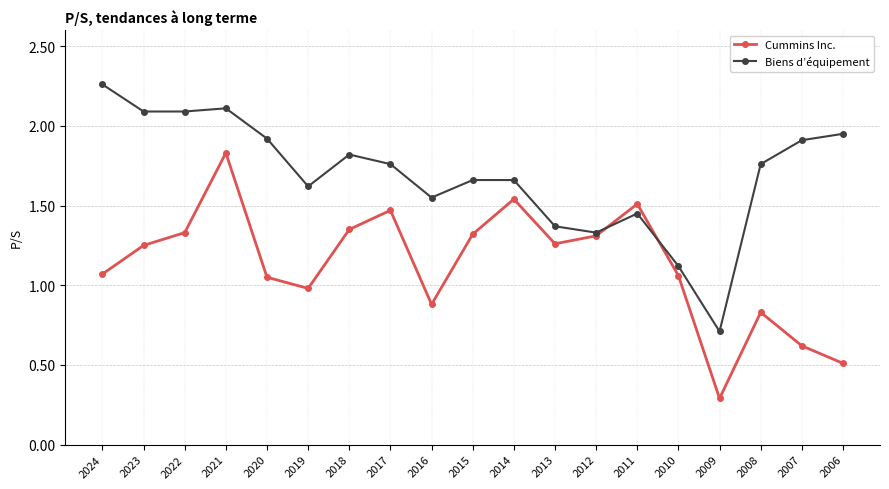

Which series has the largest total across all categories?

Biens d’équipement